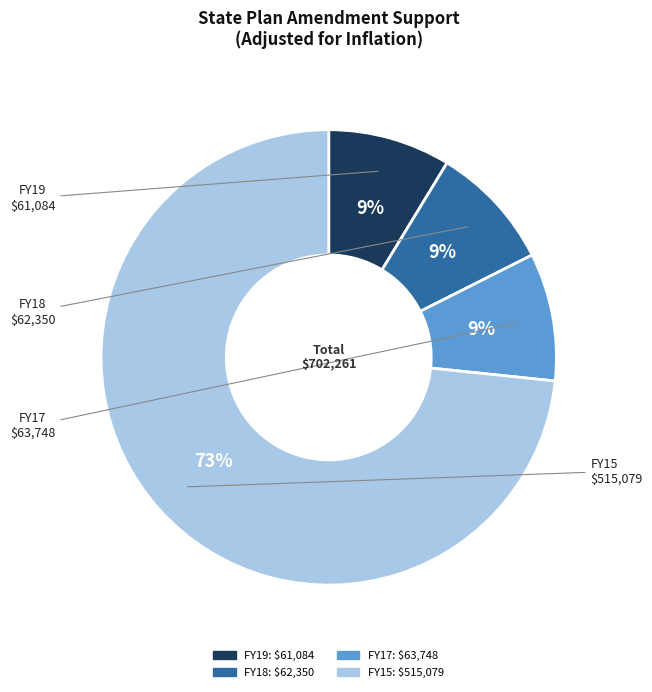

To the nearest percent, what is the difference between the FY15 and FY18 slice percentages?

64%